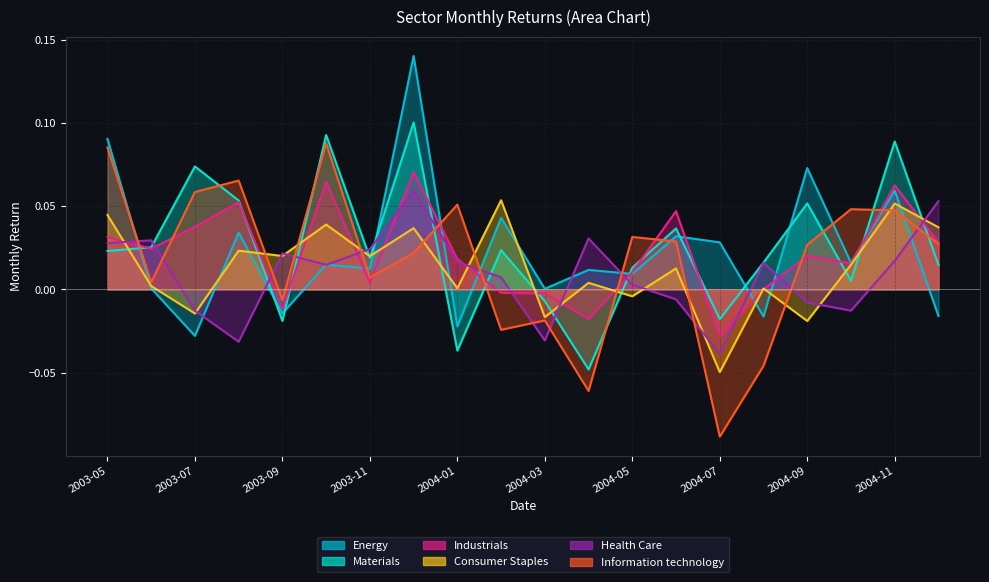

True or false: Materials has a value of -0.0 at 2004-03.

False